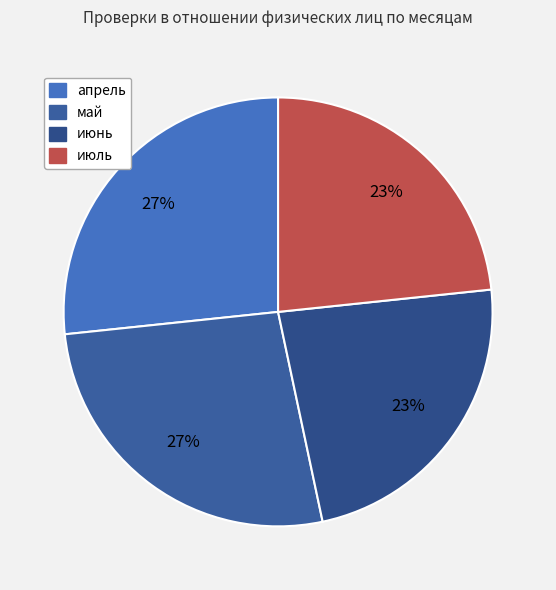

How many segments does this pie chart have?

4